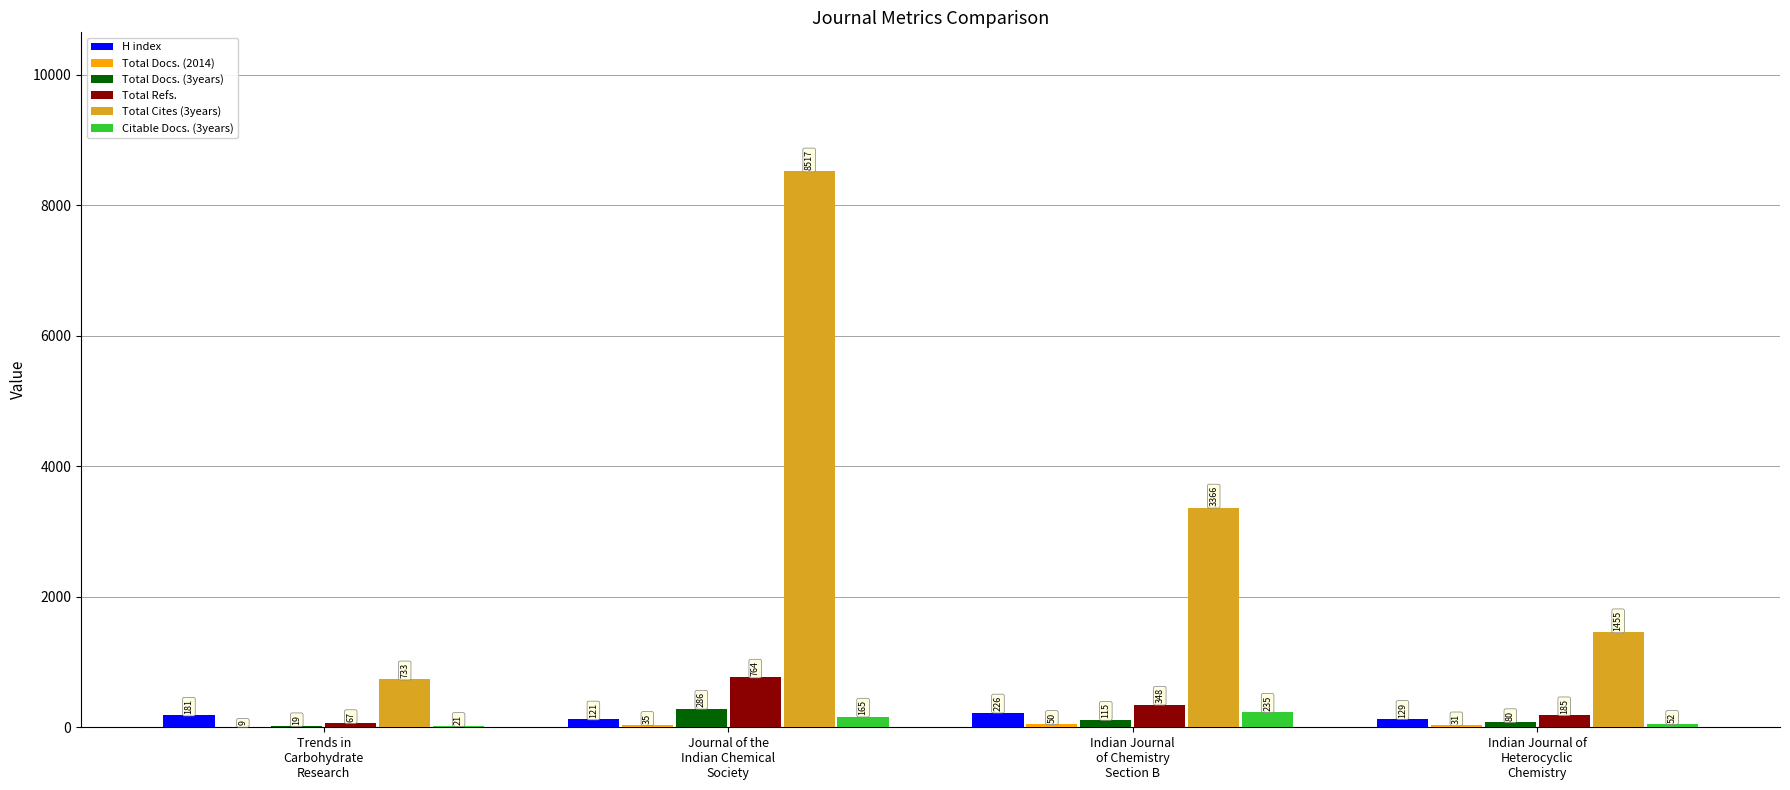

The value of Citable Docs. (3years) at Trends in
Carbohydrate
Research is 21. True or false?

True